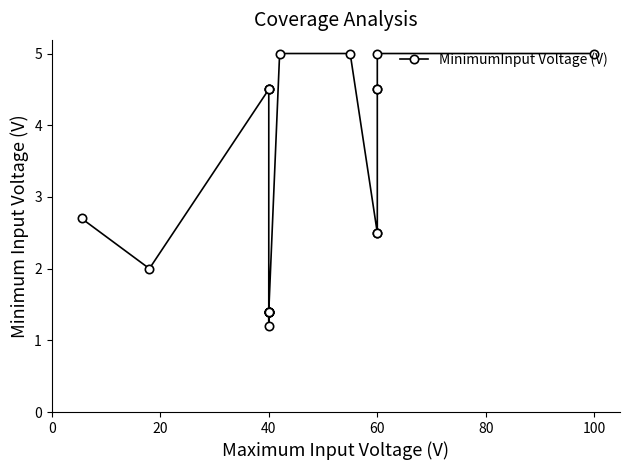

What is the greatest value displayed?

5.0